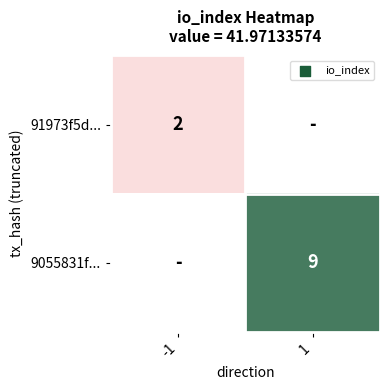

How many series are shown in this chart?

2